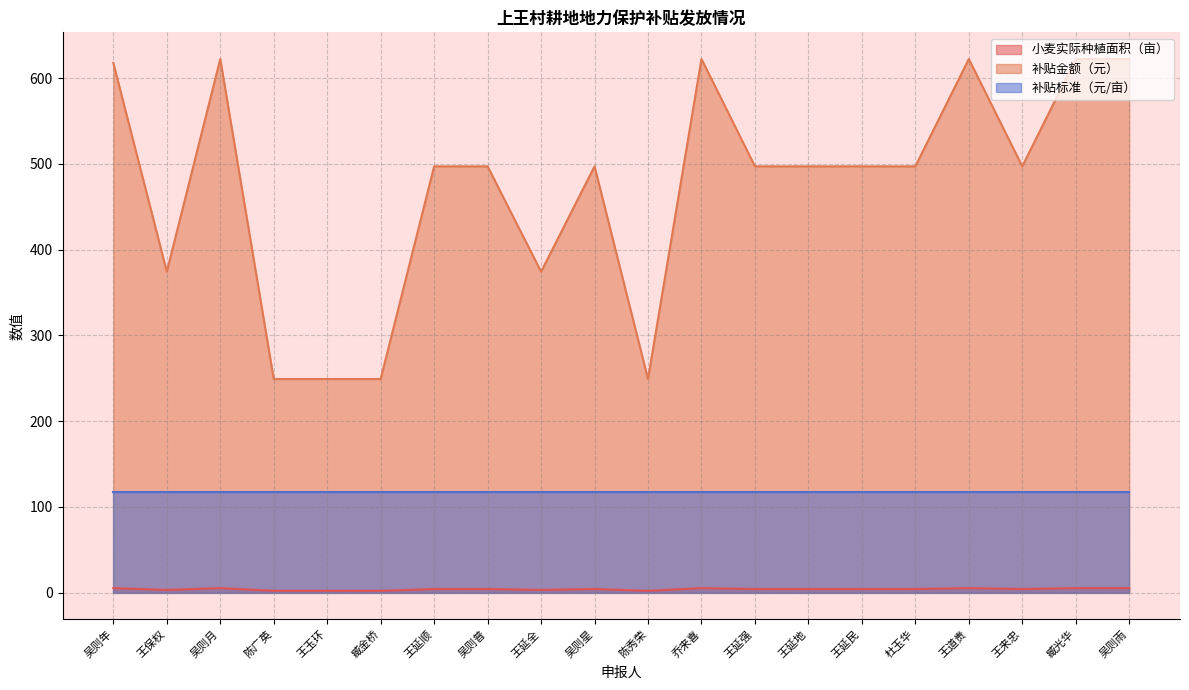

True or false: 补贴金额（元） and 补贴标准（元/亩） cross at least once.

False